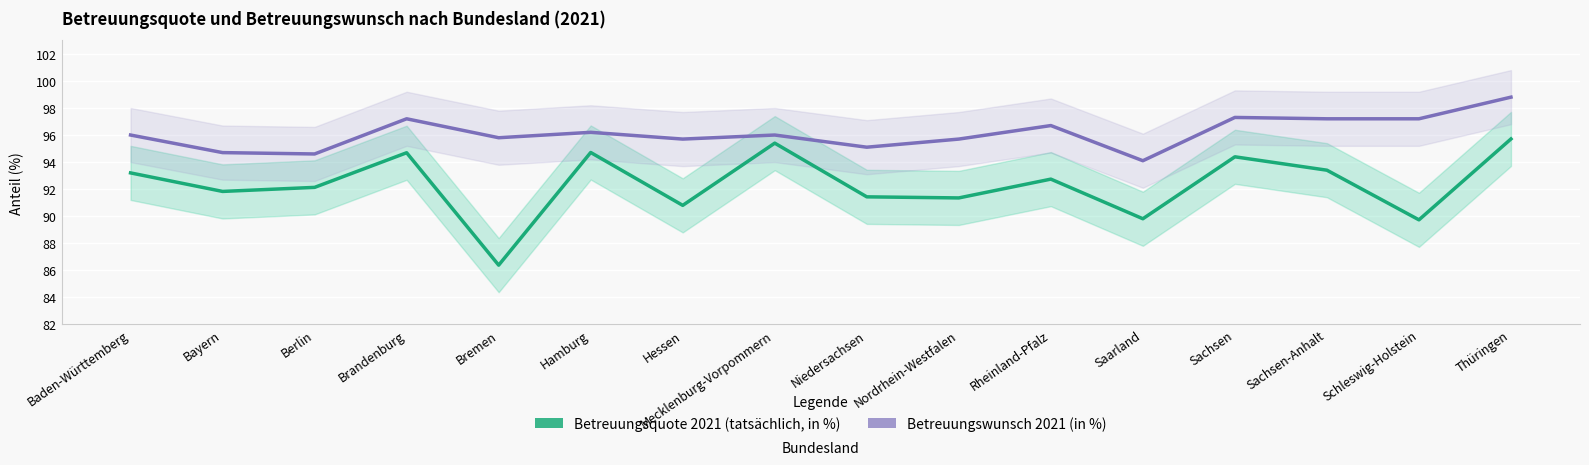

Which category has the lowest value in the Betreuungswunsch 2021 (in %) series?

Saarland